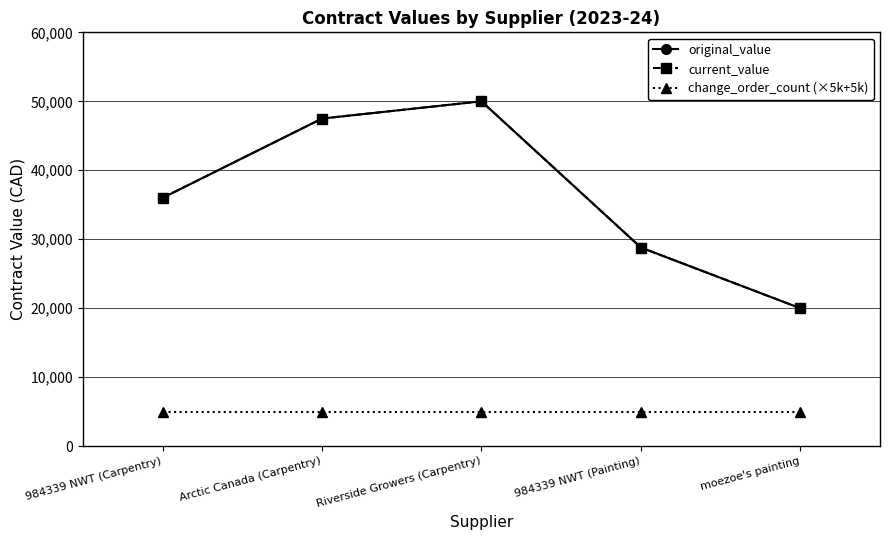

What is the sum of all original_value values?

182300